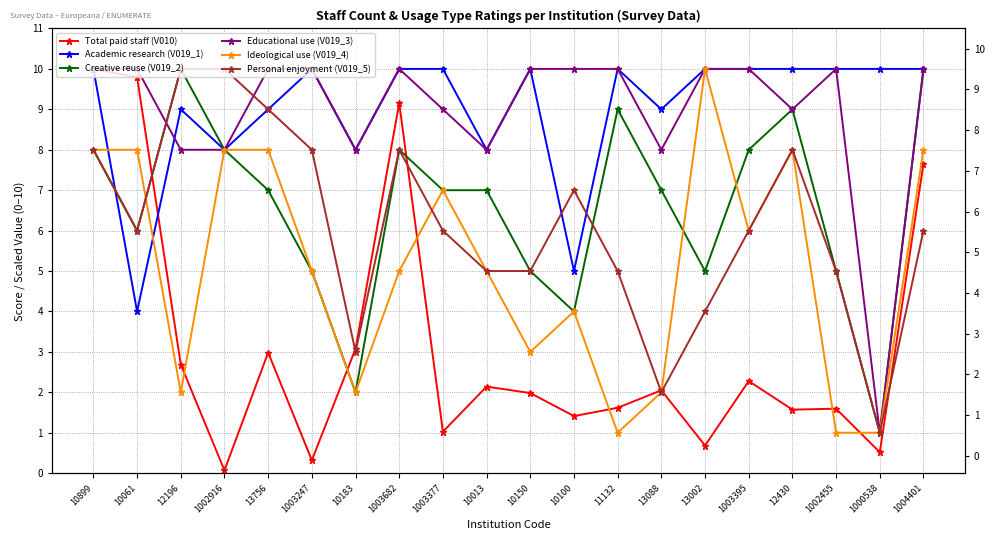

What position from the left is 1000538?

19